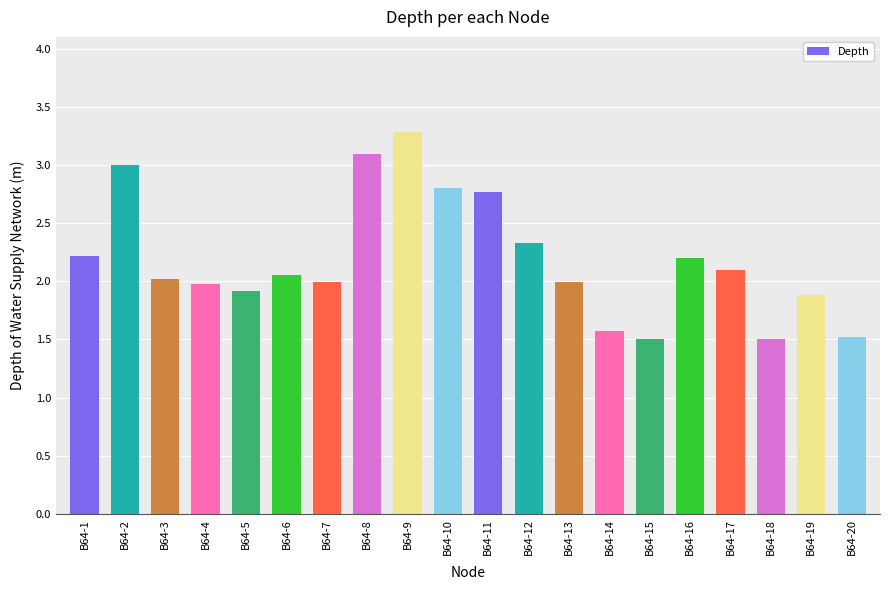

What is the greatest value displayed?

3.3